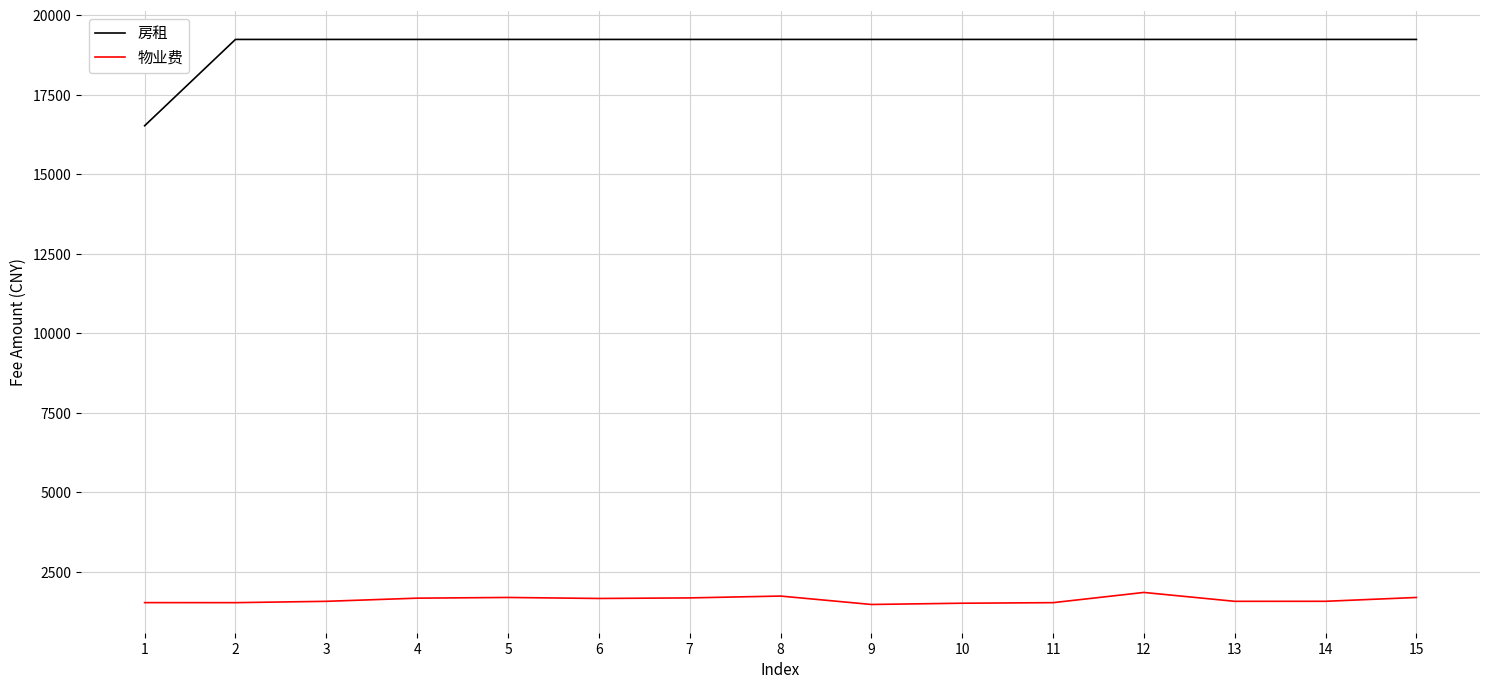

What is the total value across all series at 9?

20710.4